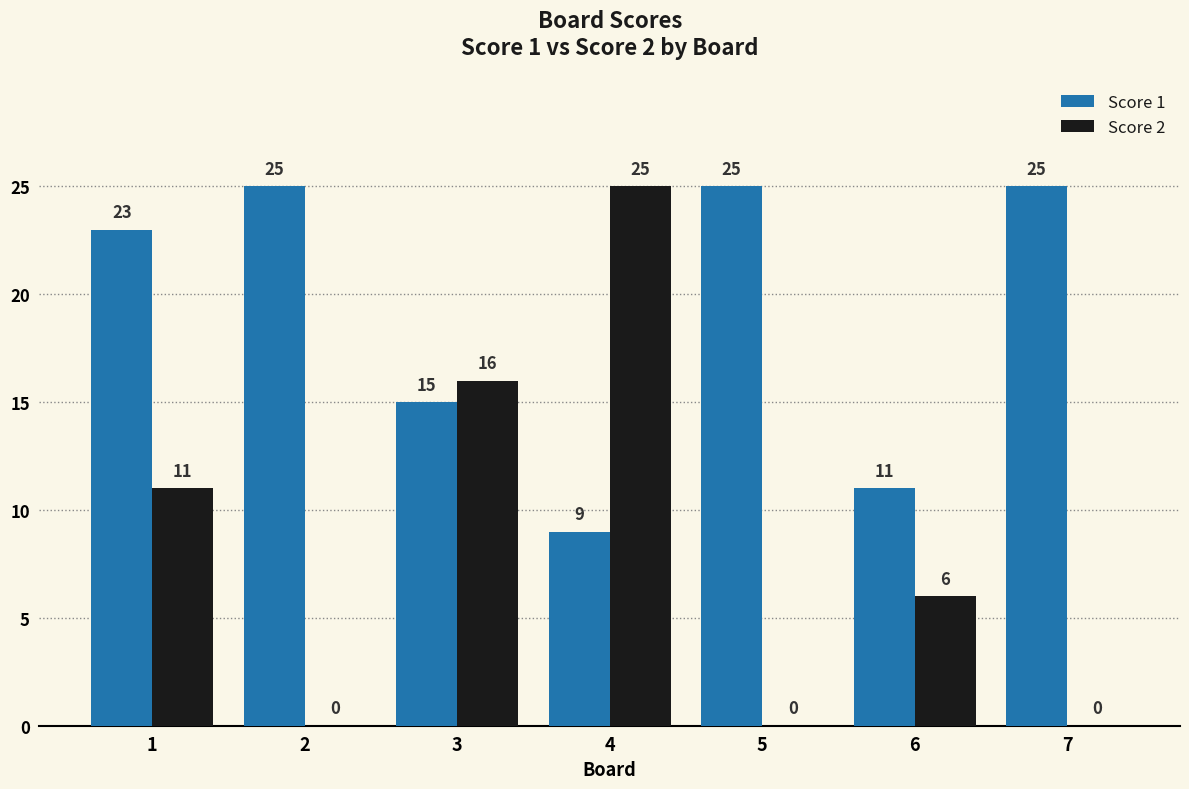

Reading right to left, what are all the values shown in this chart?

Score 1: 7=25	6=11	5=25	4=9	3=15	2=25	1=23
Score 2: 7=0	6=6	5=0	4=25	3=16	2=0	1=11